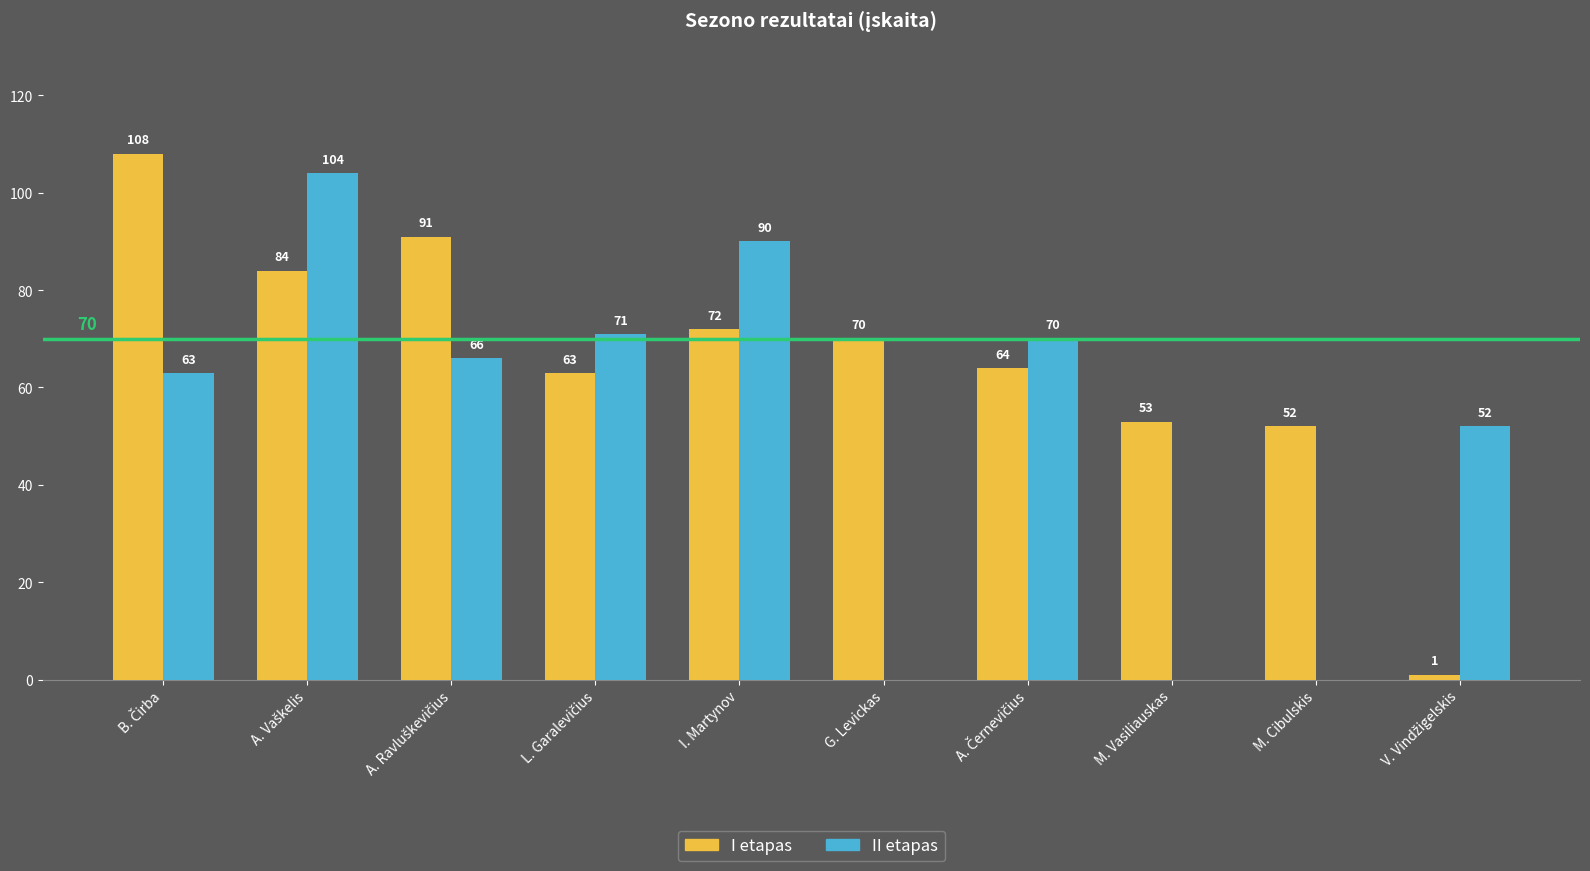

Where is I etapas nearest to the value 54?

M. Vasiliauskas